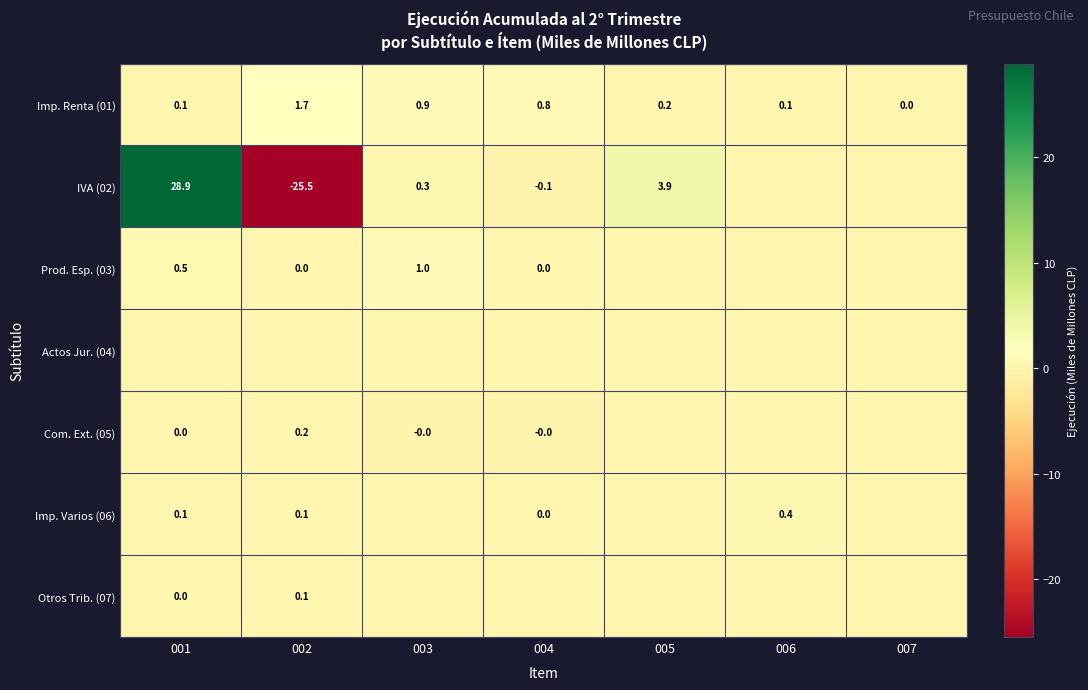

How many values in Imp. Renta (01) are above zero?

6